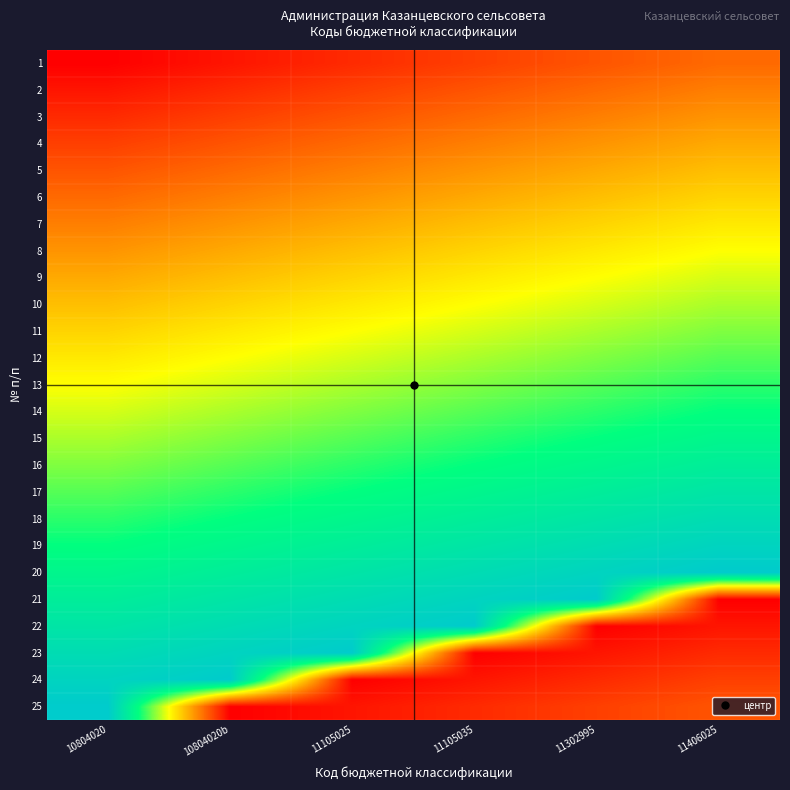

Reading left to right, list all the values displayed in this chart.

1: 10804020=1	10804020b=2	11105025=3	11105035=4	11302995=5	11406025=6
2: 10804020=2	10804020b=3	11105025=4	11105035=5	11302995=6	11406025=7
3: 10804020=3	10804020b=4	11105025=5	11105035=6	11302995=7	11406025=8
4: 10804020=4	10804020b=5	11105025=6	11105035=7	11302995=8	11406025=9
5: 10804020=5	10804020b=6	11105025=7	11105035=8	11302995=9	11406025=10
6: 10804020=6	10804020b=7	11105025=8	11105035=9	11302995=10	11406025=11
7: 10804020=7	10804020b=8	11105025=9	11105035=10	11302995=11	11406025=12
8: 10804020=8	10804020b=9	11105025=10	11105035=11	11302995=12	11406025=13
9: 10804020=9	10804020b=10	11105025=11	11105035=12	11302995=13	11406025=14
10: 10804020=10	10804020b=11	11105025=12	11105035=13	11302995=14	11406025=15
11: 10804020=11	10804020b=12	11105025=13	11105035=14	11302995=15	11406025=16
12: 10804020=12	10804020b=13	11105025=14	11105035=15	11302995=16	11406025=17
13: 10804020=13	10804020b=14	11105025=15	11105035=16	11302995=17	11406025=18
14: 10804020=14	10804020b=15	11105025=16	11105035=17	11302995=18	11406025=19
15: 10804020=15	10804020b=16	11105025=17	11105035=18	11302995=19	11406025=20
16: 10804020=16	10804020b=17	11105025=18	11105035=19	11302995=20	11406025=21
17: 10804020=17	10804020b=18	11105025=19	11105035=20	11302995=21	11406025=22
18: 10804020=18	10804020b=19	11105025=20	11105035=21	11302995=22	11406025=23
19: 10804020=19	10804020b=20	11105025=21	11105035=22	11302995=23	11406025=24
20: 10804020=20	10804020b=21	11105025=22	11105035=23	11302995=24	11406025=25
21: 10804020=21	10804020b=22	11105025=23	11105035=24	11302995=25	11406025=1
22: 10804020=22	10804020b=23	11105025=24	11105035=25	11302995=1	11406025=2
23: 10804020=23	10804020b=24	11105025=25	11105035=1	11302995=2	11406025=3
24: 10804020=24	10804020b=25	11105025=1	11105035=2	11302995=3	11406025=4
25: 10804020=25	10804020b=1	11105025=2	11105035=3	11302995=4	11406025=5